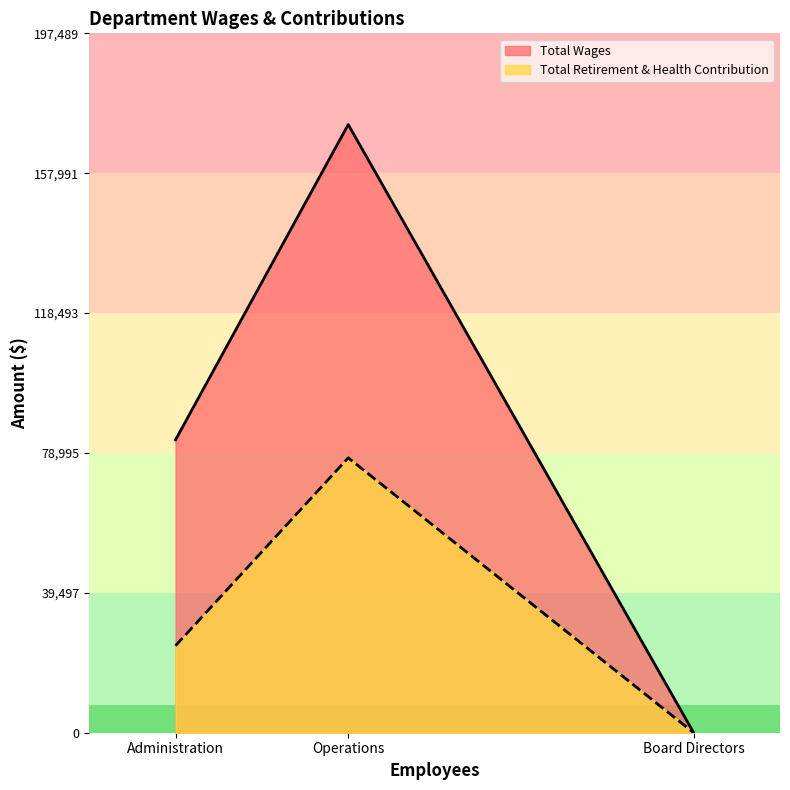

How many lines are shown in the chart?

2